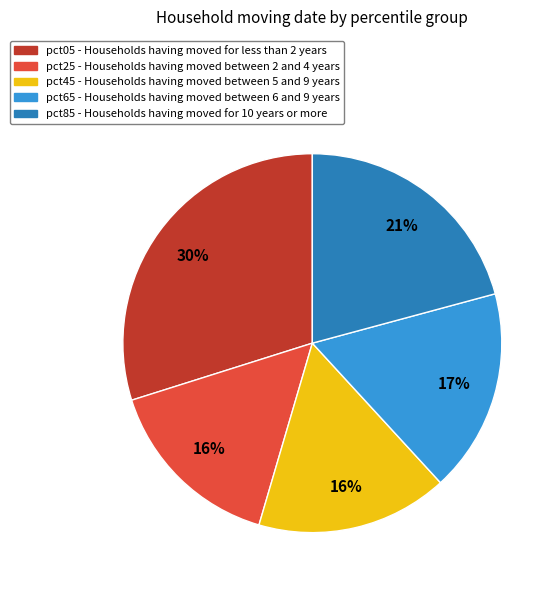

Between pct65 and pct85, which is larger?

pct85